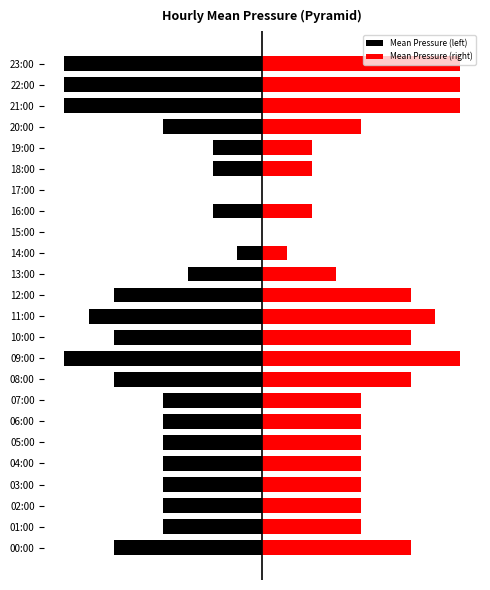

How many groups of bars are there?

24